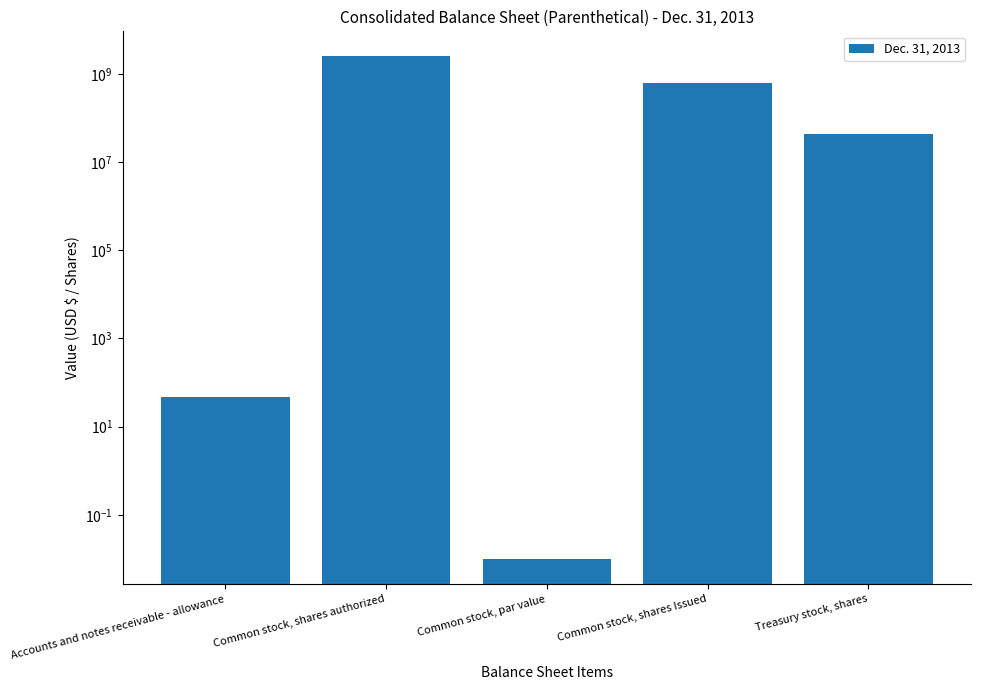

At which label does the data first exceed 44106380?

Common stock, shares authorized